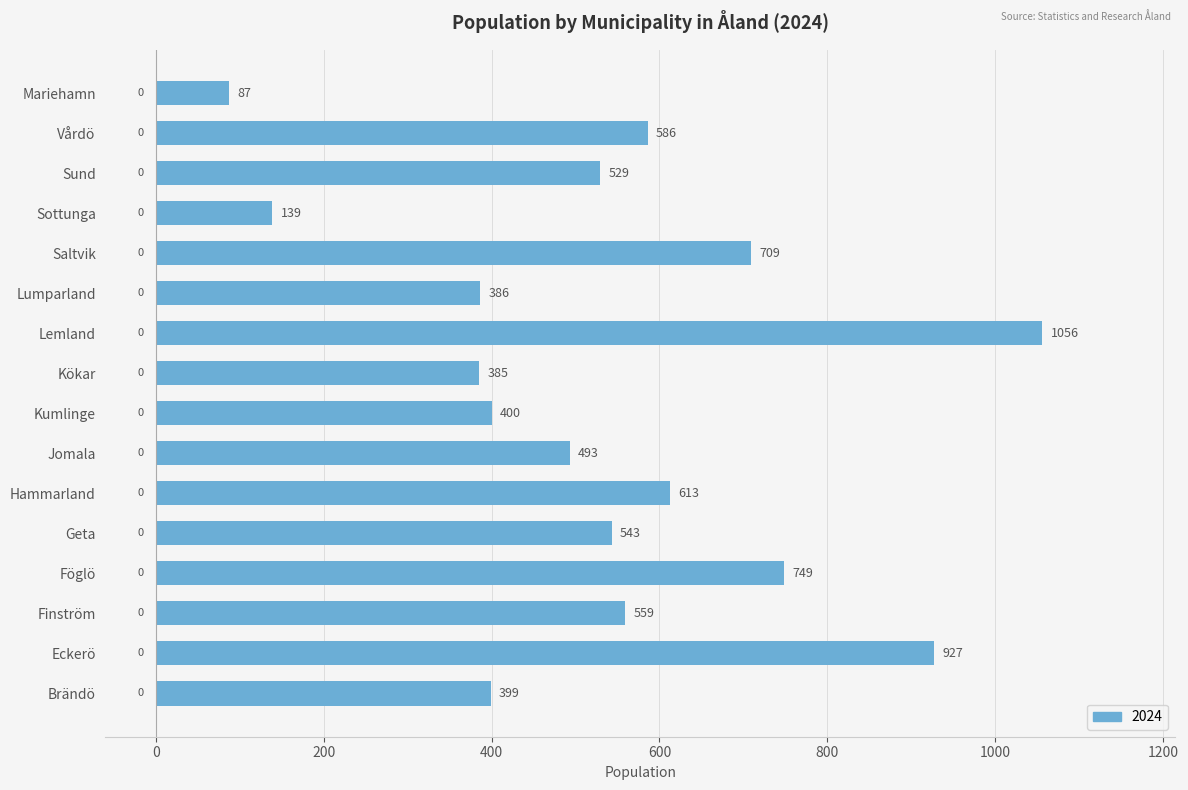

What is the average value?

535